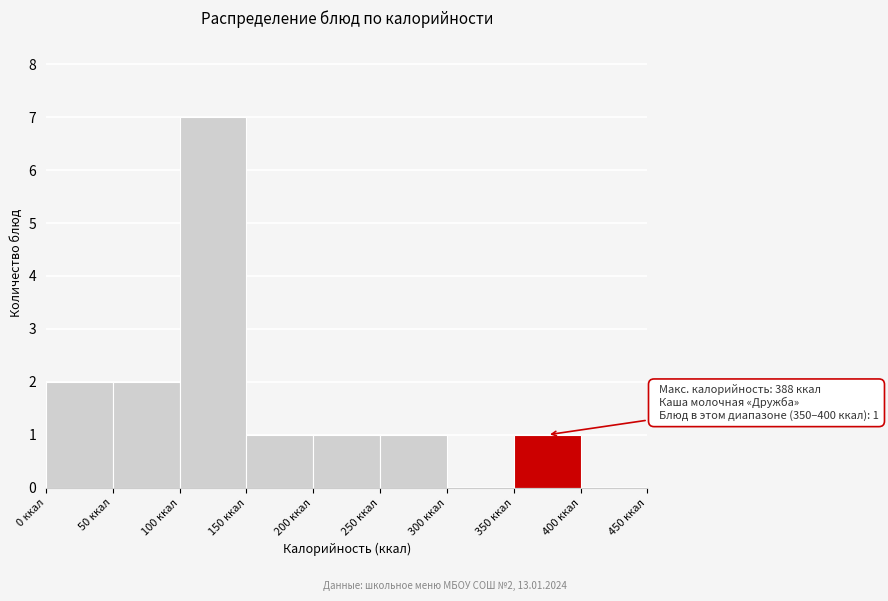

Over which range of the x-axis is the bar tallest?

100 to 150